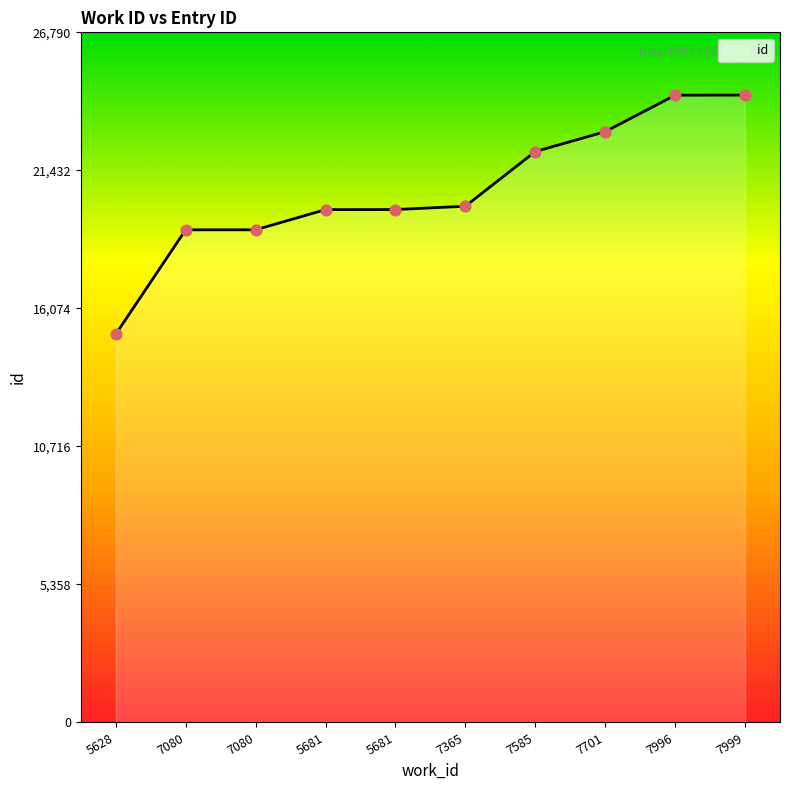

How many lines are shown in the chart?

1